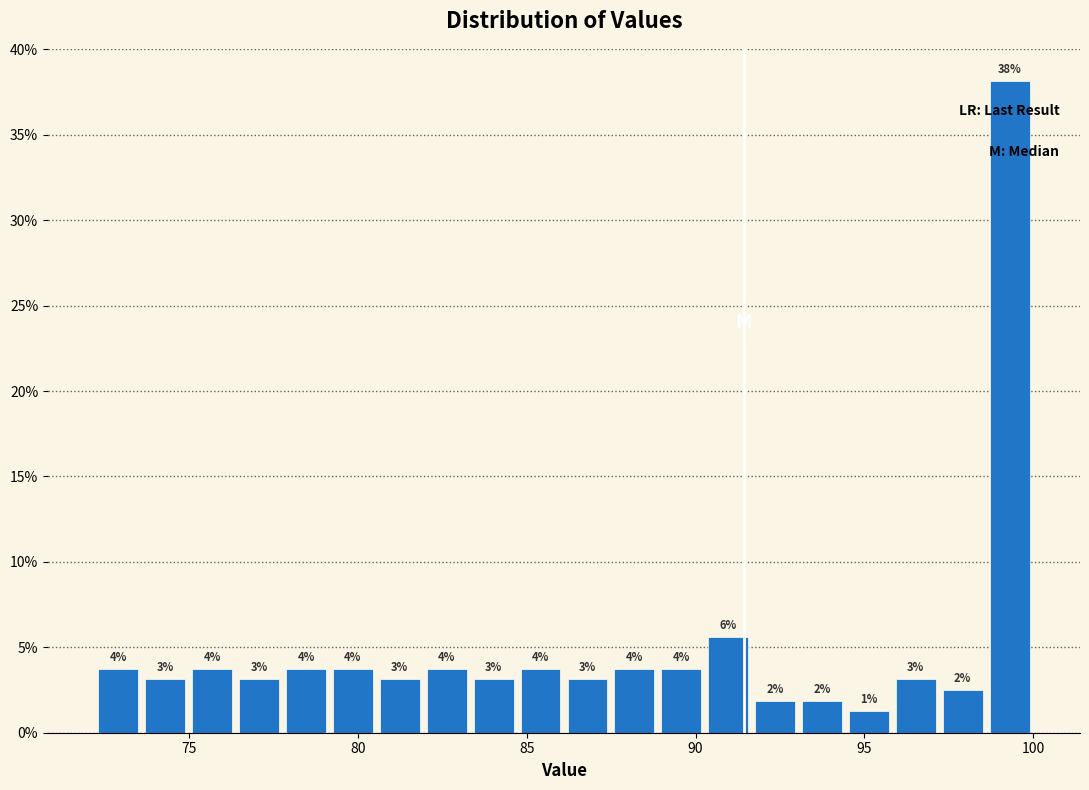

Read against the x-axis, roughly where is the centre of the tallest bar?

99.5